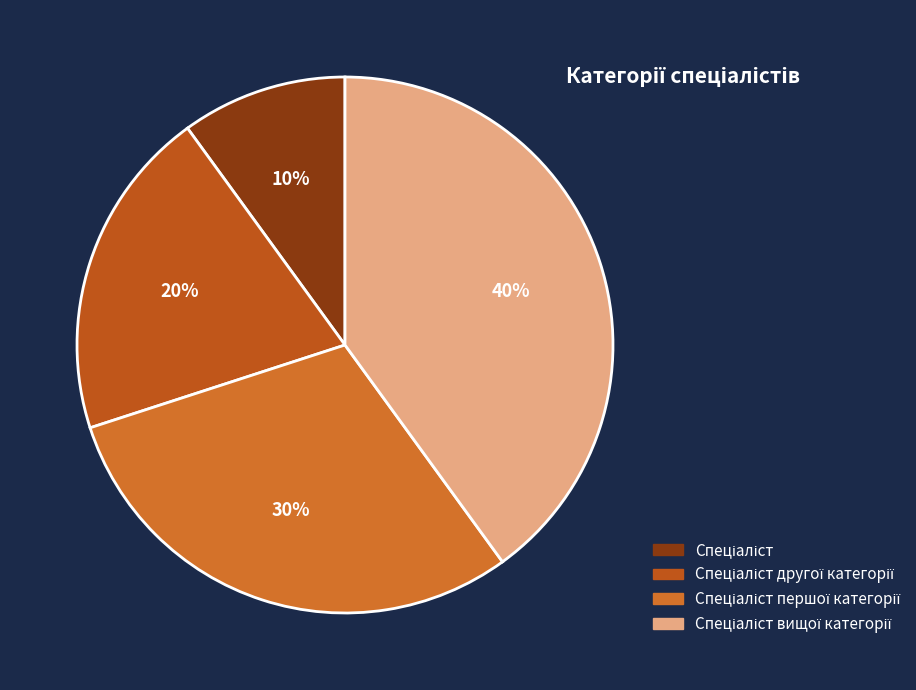

Which slice is the largest?

Спеціаліст вищої категорії